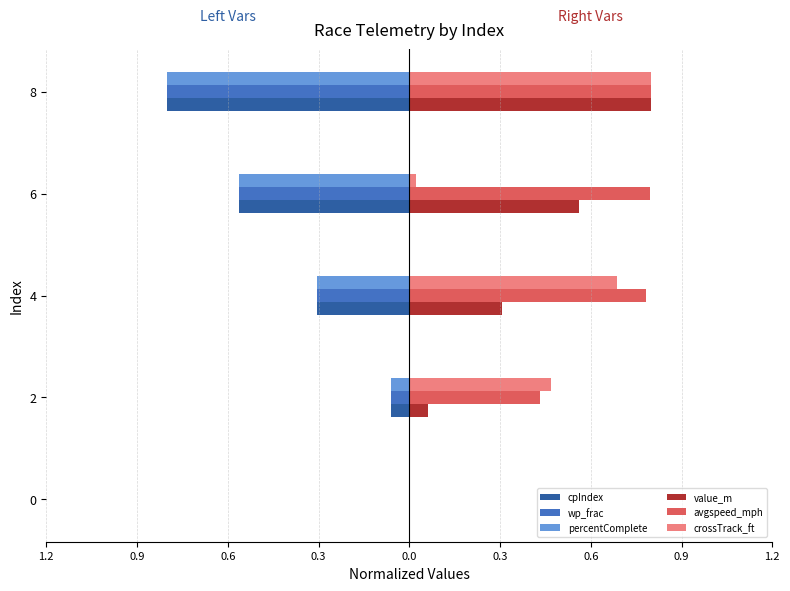

What are all the series names shown in the legend?

cpIndex, wp_frac, percentComplete, value_m, avgspeed_mph, crossTrack_ft